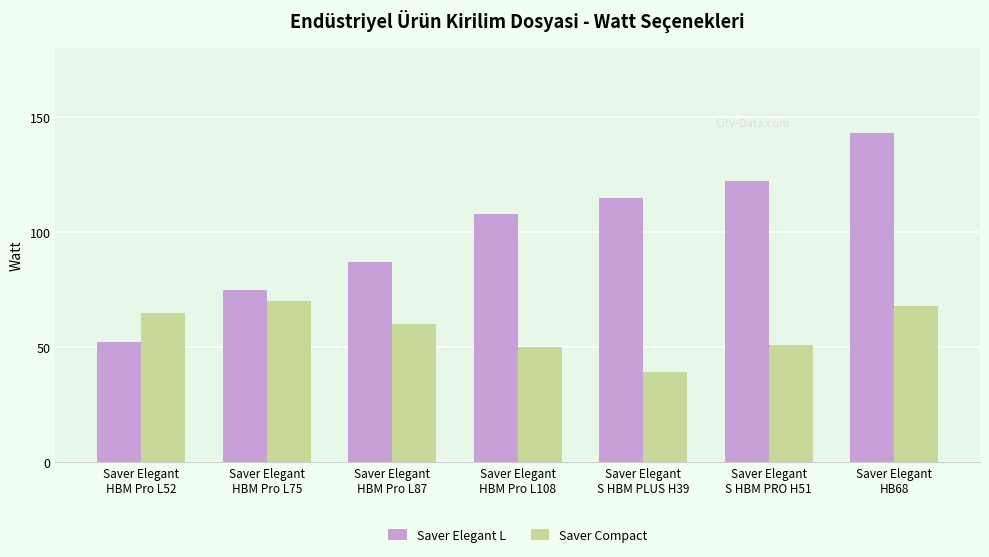

Reading right to left, list all the values displayed in this chart.

Saver Elegant L: Saver Elegant
HB68=143	Saver Elegant
S HBM PRO H51=122	Saver Elegant
S HBM PLUS H39=115	Saver Elegant
HBM Pro L108=108	Saver Elegant
HBM Pro L87=87	Saver Elegant
HBM Pro L75=75	Saver Elegant
HBM Pro L52=52
Saver Compact: Saver Elegant
HB68=68	Saver Elegant
S HBM PRO H51=51	Saver Elegant
S HBM PLUS H39=39	Saver Elegant
HBM Pro L108=50	Saver Elegant
HBM Pro L87=60	Saver Elegant
HBM Pro L75=70	Saver Elegant
HBM Pro L52=65